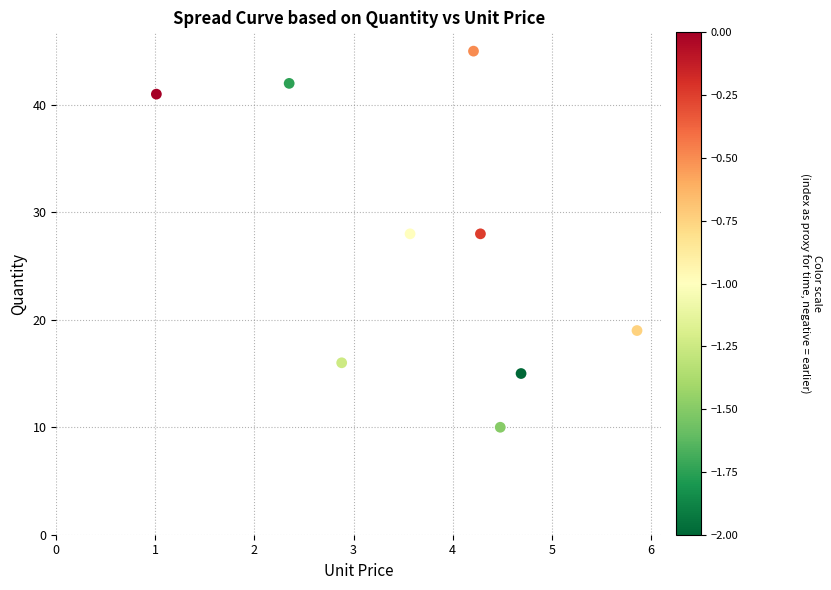

What is the range of Y values (max minus min)?

35